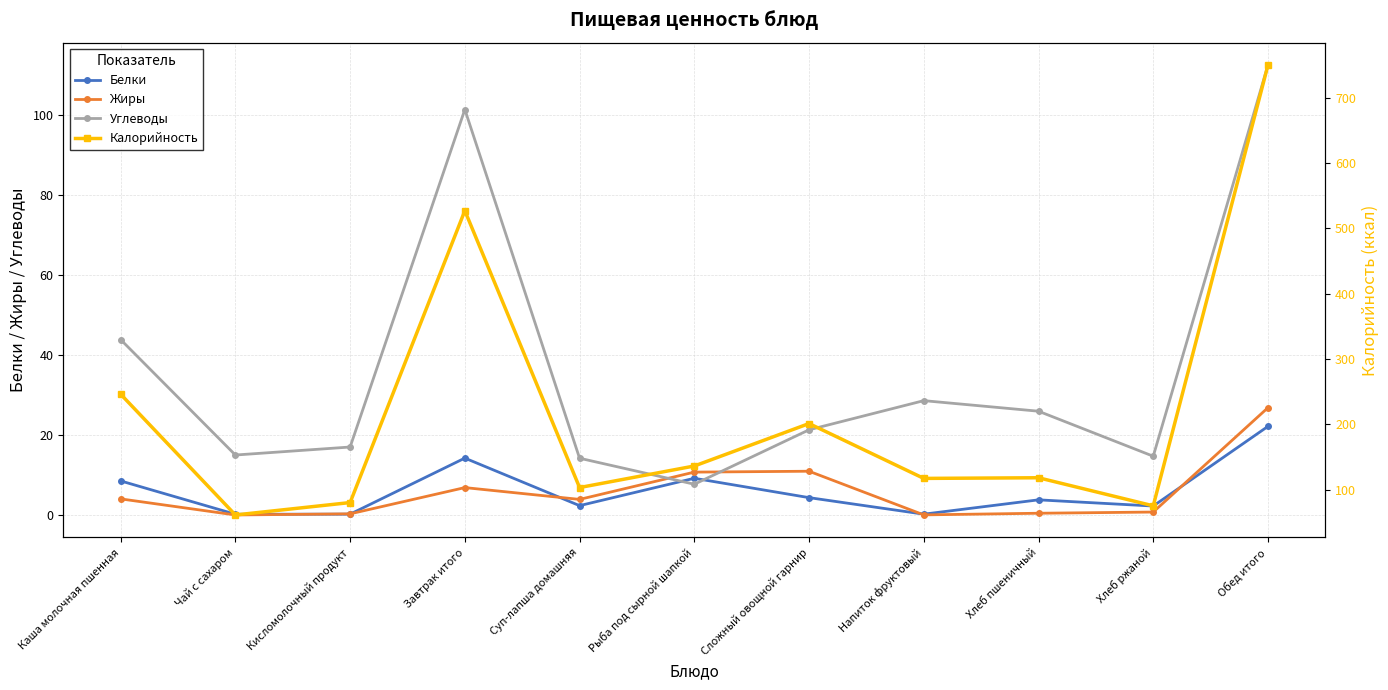

True or false: Жиры and Калорийность intersect in this chart.

False